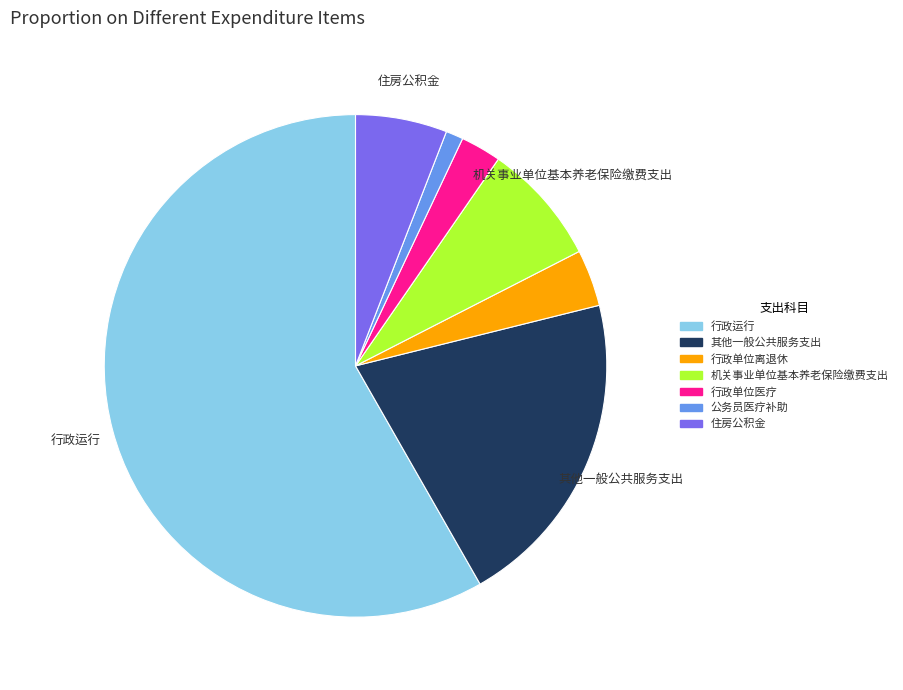

Does 行政运行 represent more than half of the total?

Yes